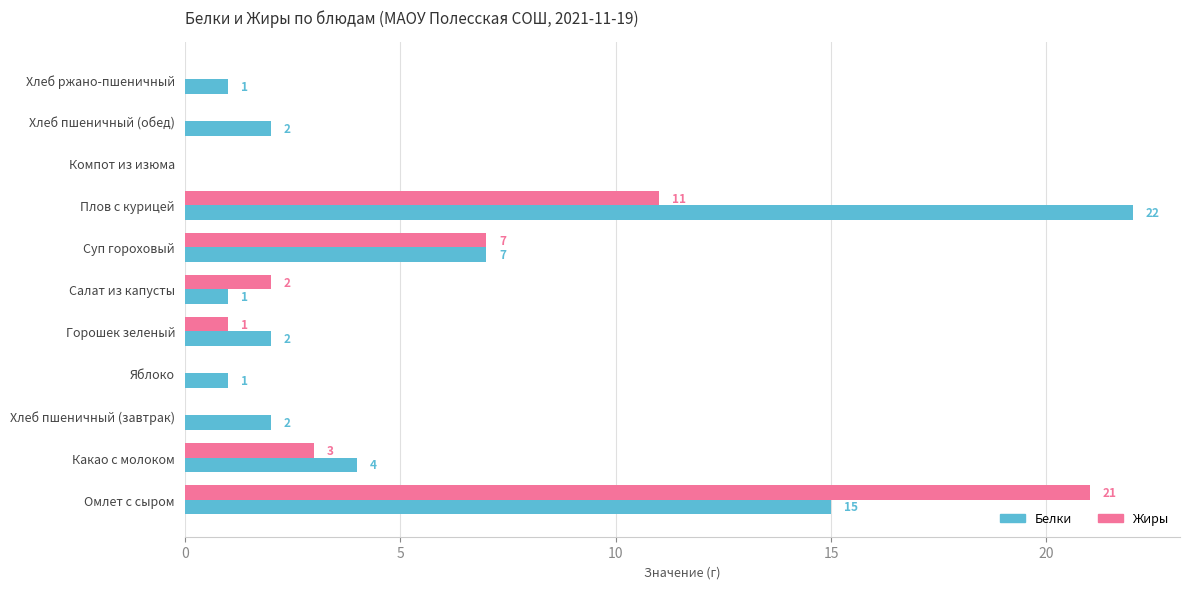

Which series has the largest total across all categories?

Белки